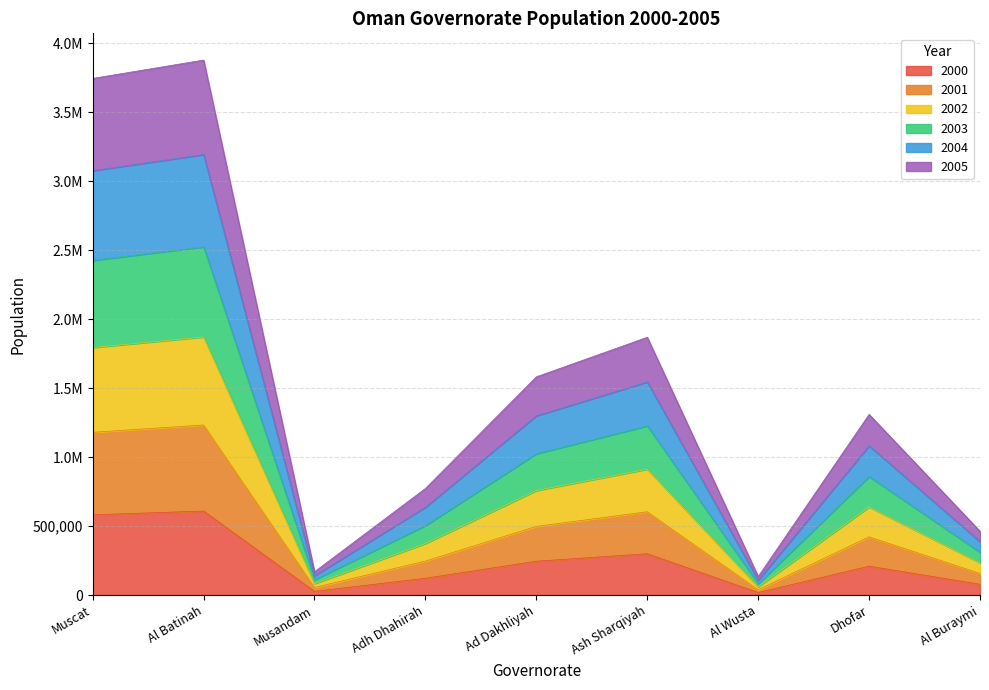

What is the label of the 4th point from the left?

Adh Dhahirah